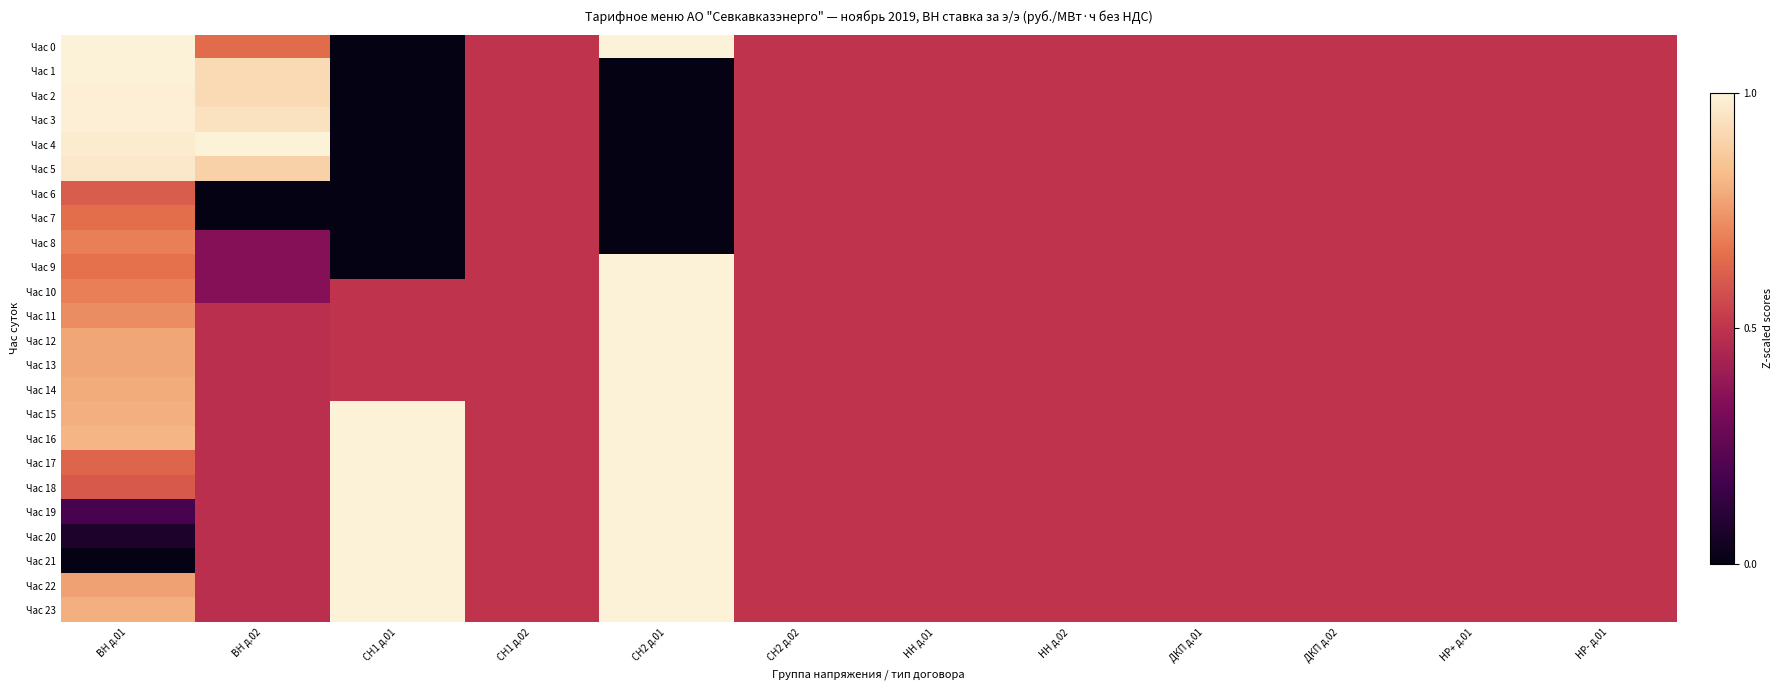

What is the greatest value displayed?

1.0